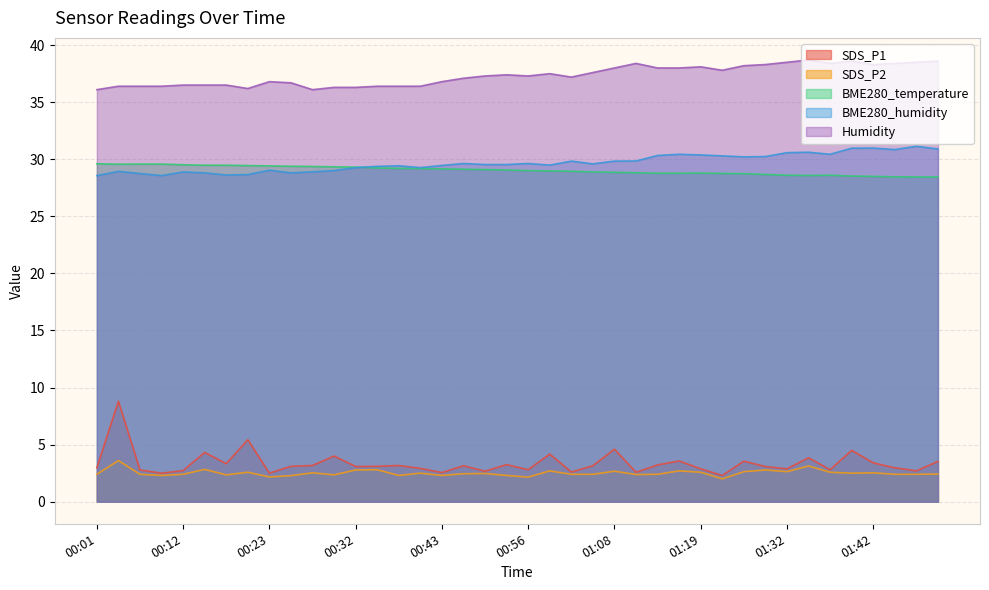

Between 00:50 and 00:41, which is larger?

00:41